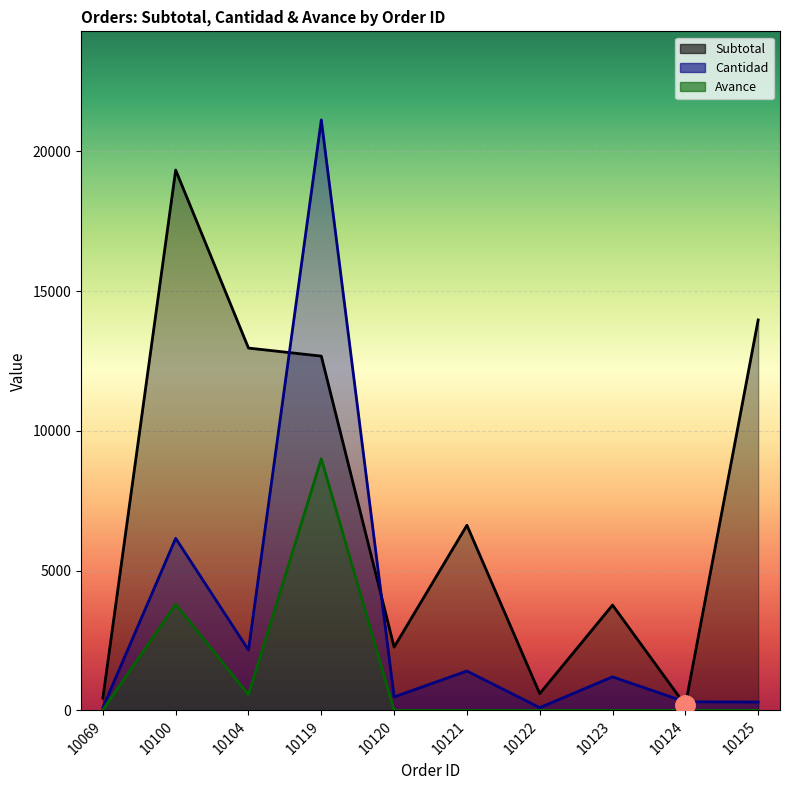

True or false: Subtotal and Avance cross at least once.

False